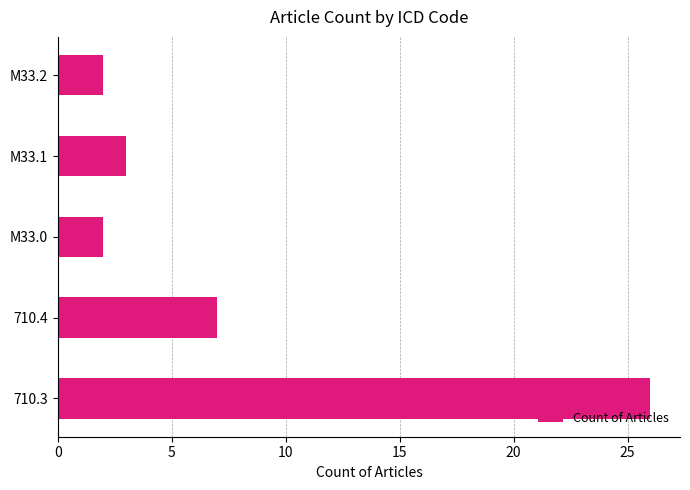

What is the difference between the maximum and minimum values?

24